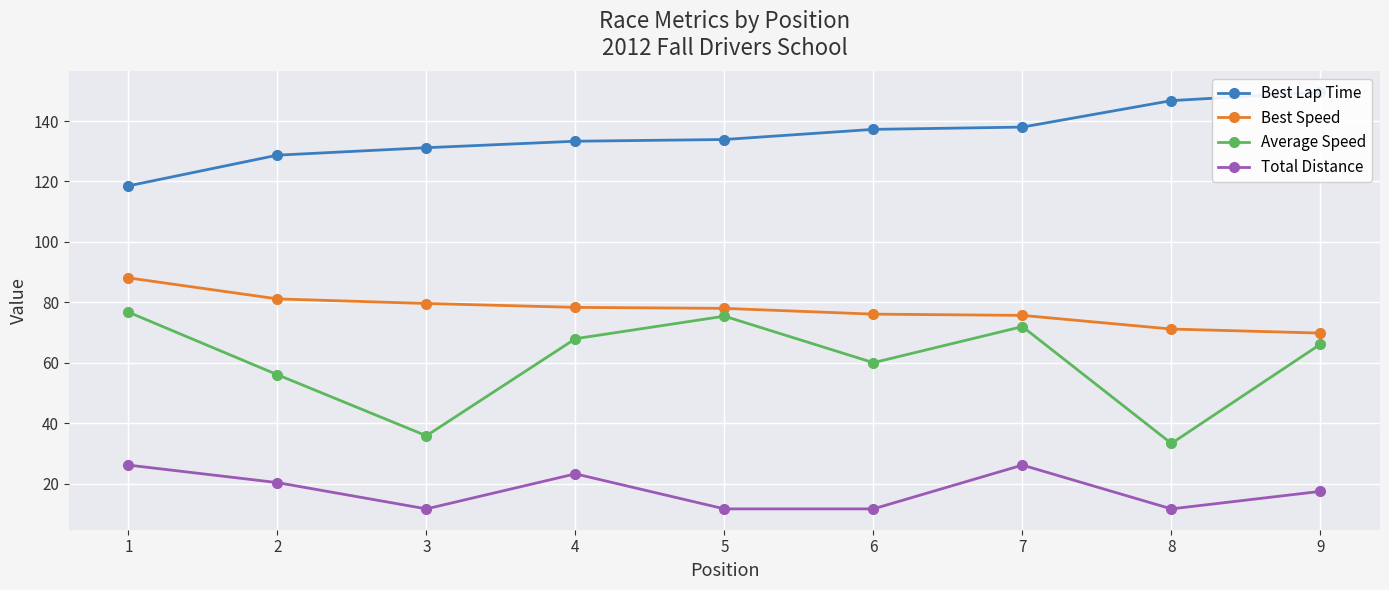

What is the value of the Best Lap Time point at the 6th from the left?

137.2